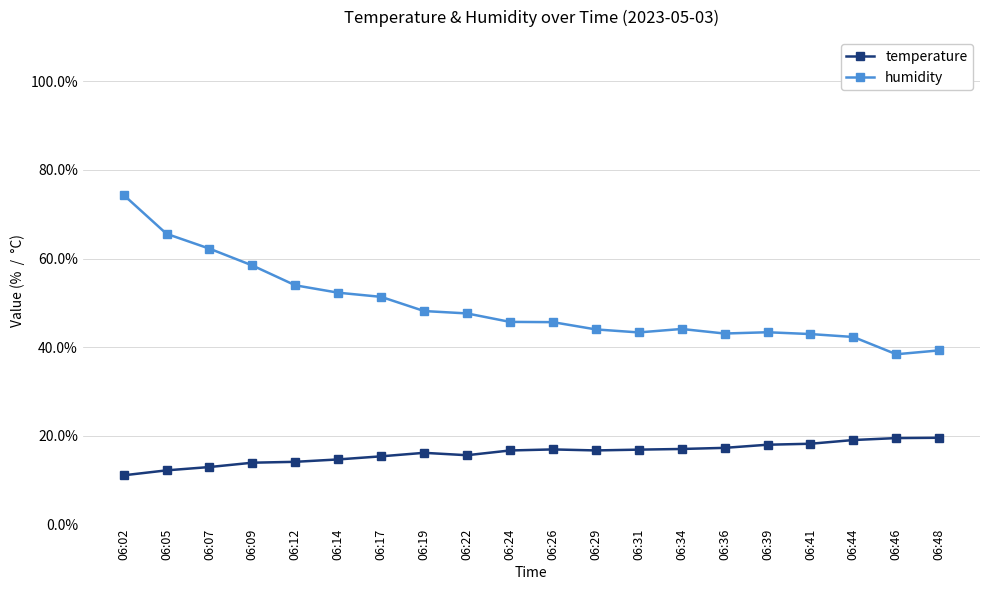

Between 06:09 and 06:24, which series saw the biggest shift?

humidity